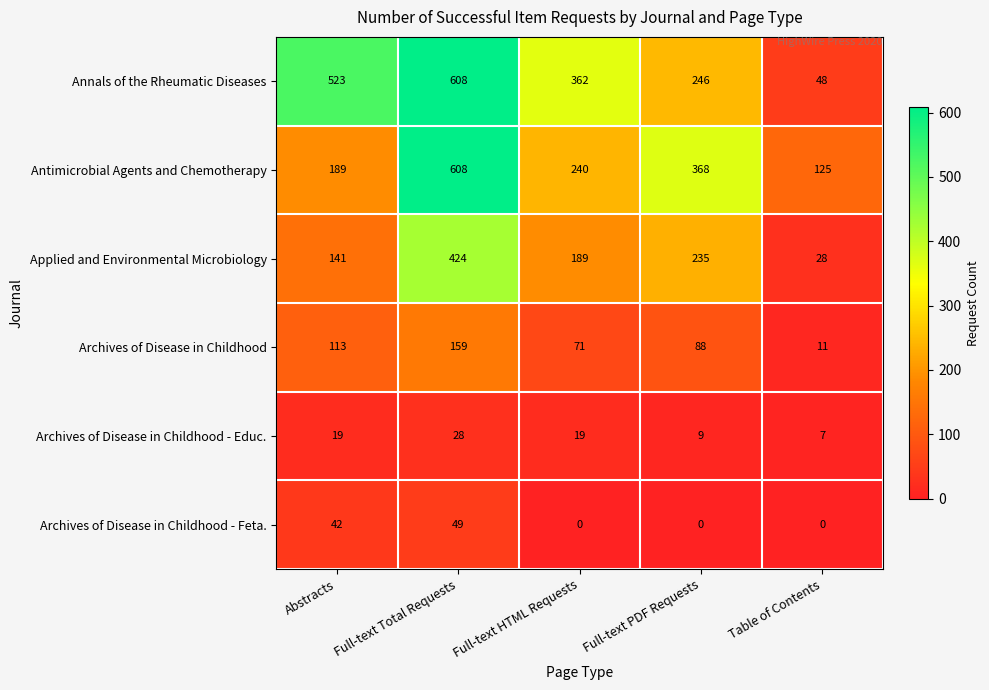

What is the difference between the highest and lowest values at Abstracts?

504